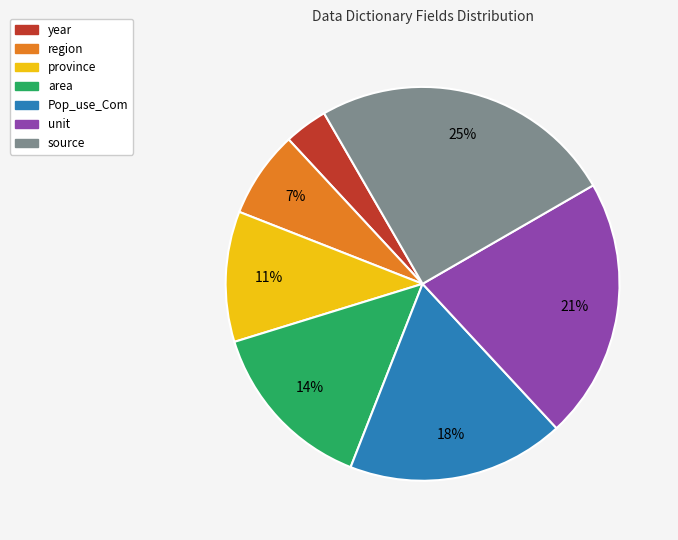

Count the number of slices in the pie.

7